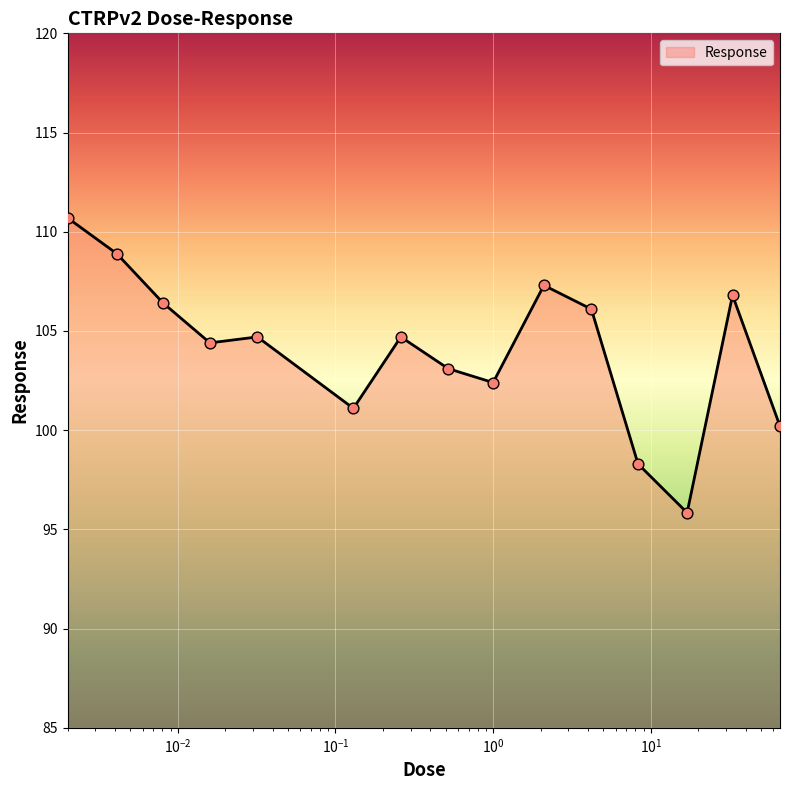

What is the difference between the maximum and minimum values?

14.9